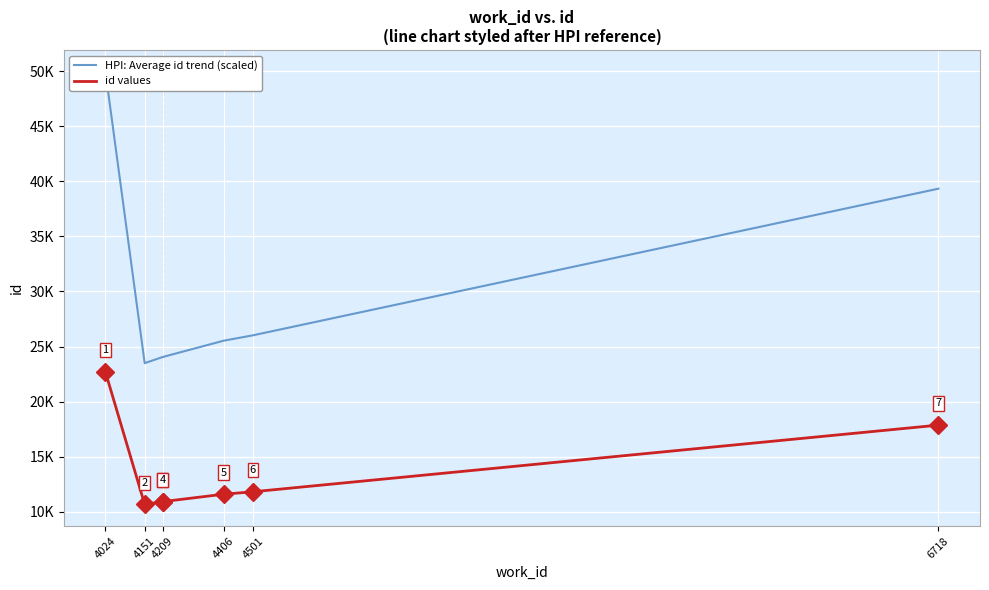

Rank the series by their maximum value, from highest to lowest.

HPI: Average id trend (scaled), id values